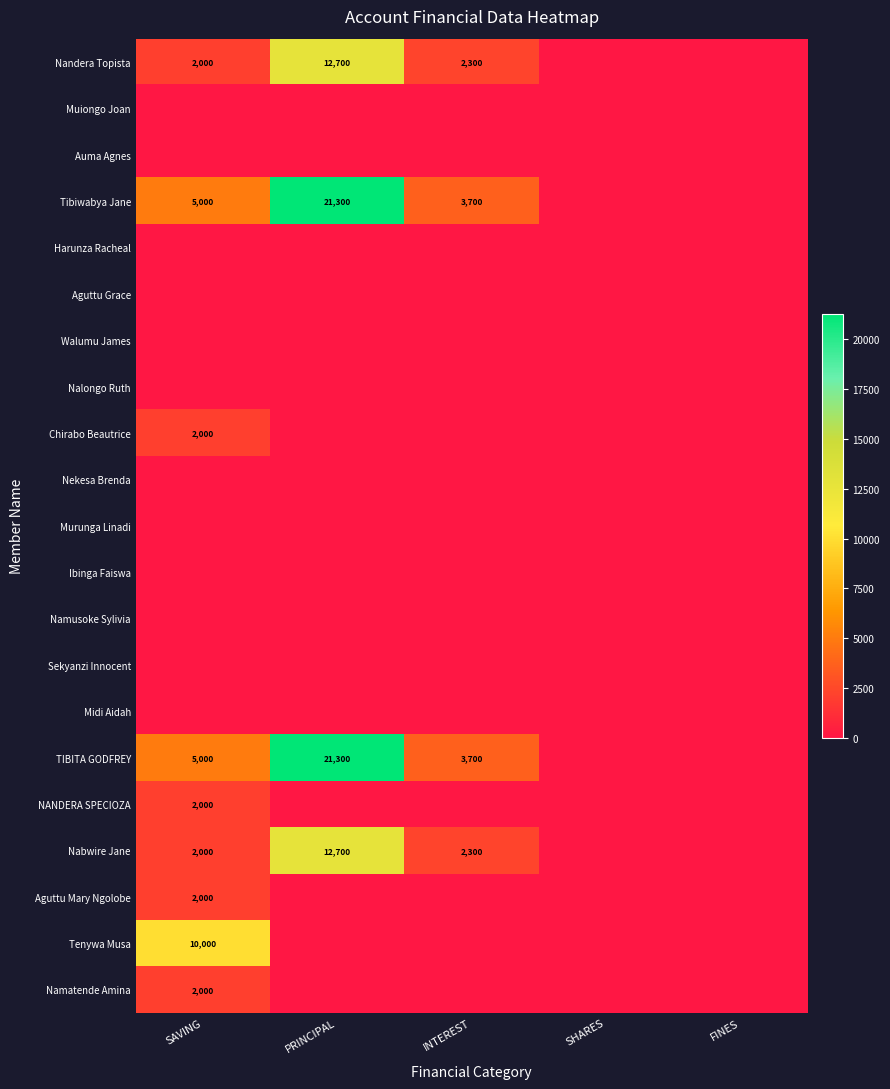

Rank the series by their maximum value, from highest to lowest.

Tibiwabya Jane, TIBITA GODFREY, Nandera Topista, Nabwire Jane, Tenywa Musa, Chirabo Beautrice, NANDERA SPECIOZA, Aguttu Mary Ngolobe, Namatende Amina, Muiongo Joan, Auma Agnes, Harunza Racheal, Aguttu Grace, Walumu James, Nalongo Ruth, Nekesa Brenda, Murunga Linadi, Ibinga Faiswa, Namusoke Sylivia, Sekyanzi Innocent, Midi Aidah